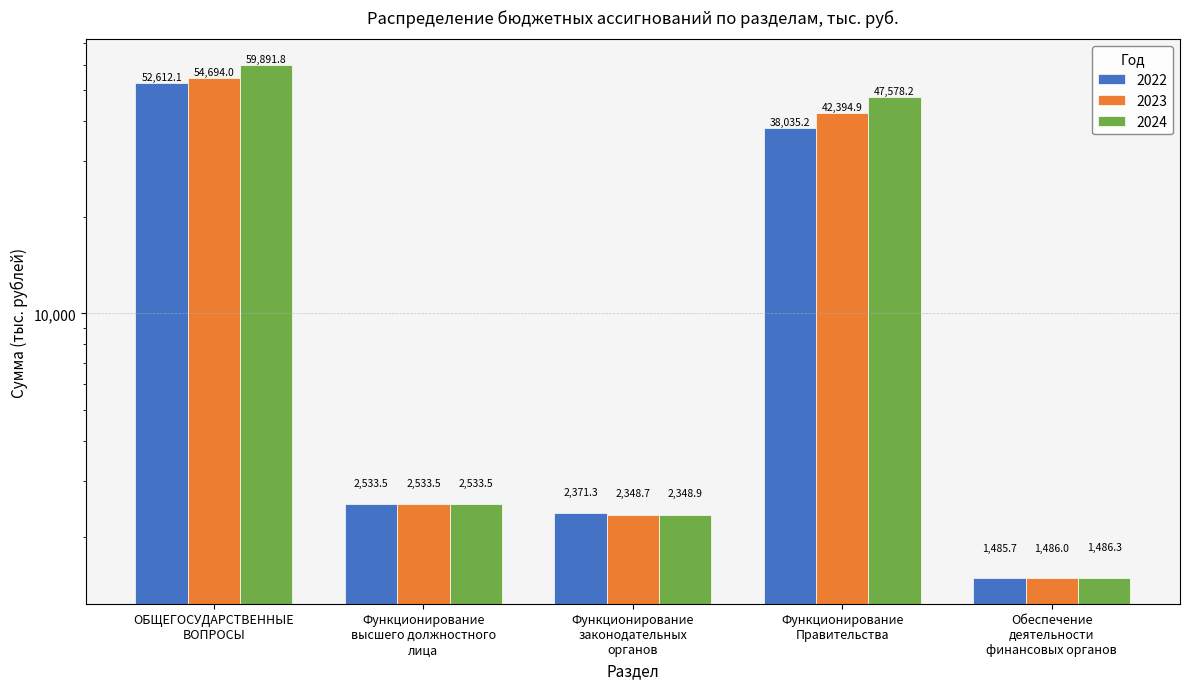

At which category does the chart reach its minimum across all series?

Обеспечение
деятельности
финансовых органов